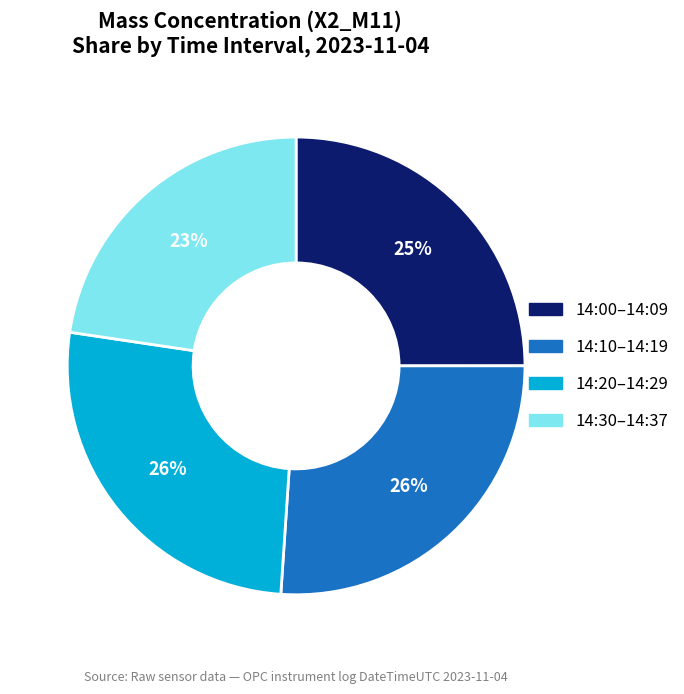

To the nearest percent, what percentage of the pie is 14:20–14:29?

26%